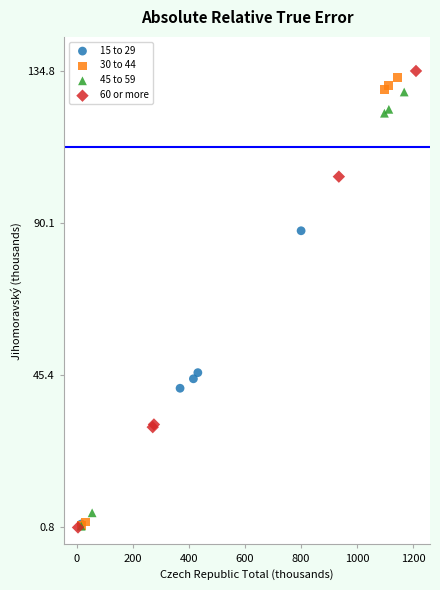

What are all the series names shown in the legend?

15 to 29, 30 to 44, 45 to 59, 60 or more